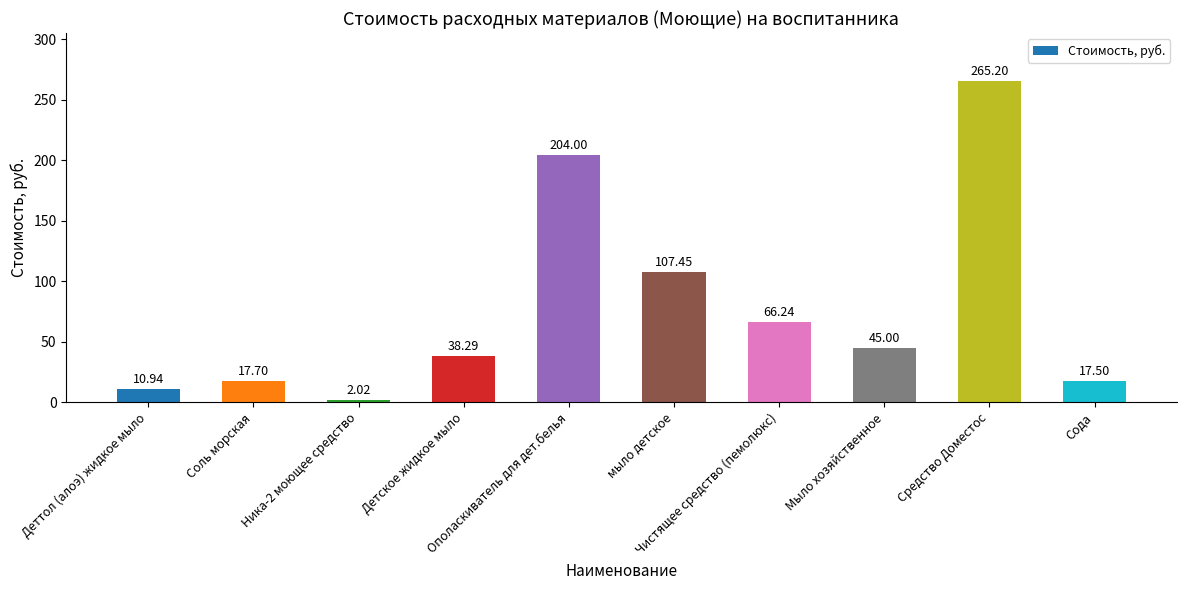

How many data points does each series have?

10